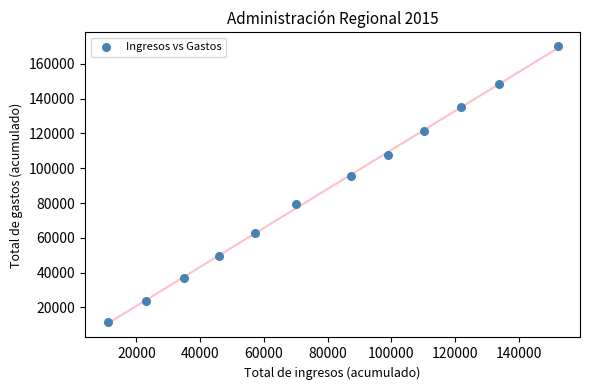

What is the range of X values (max minus min)?

141150